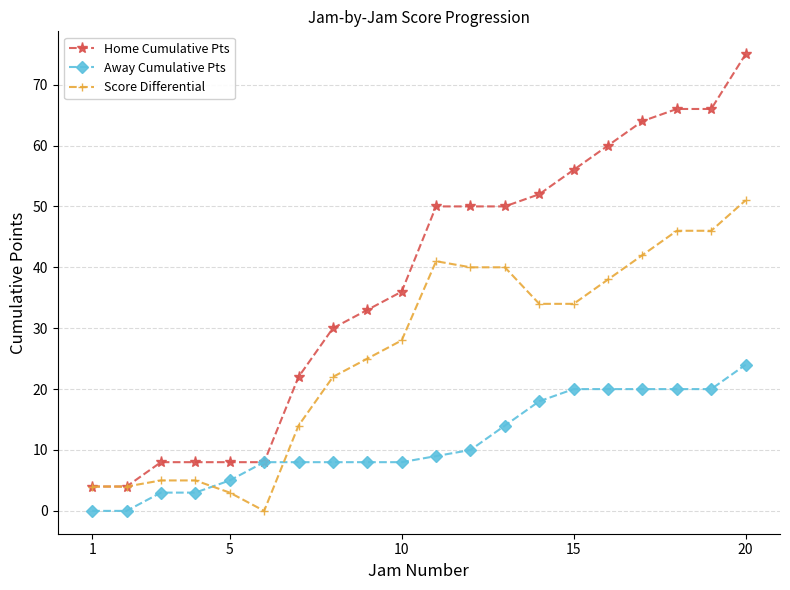

Which series has the largest total across all categories?

Home Cumulative Pts